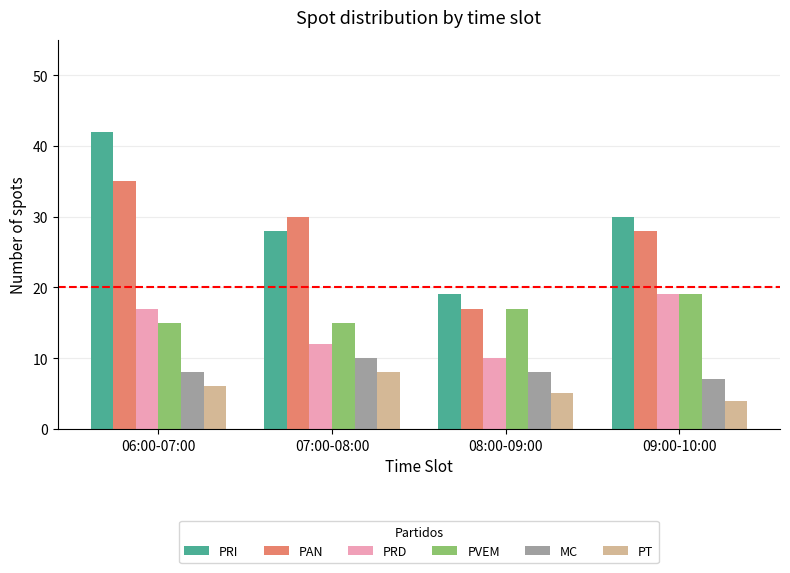

Which series changed the most between 06:00-07:00 and 08:00-09:00?

PRI